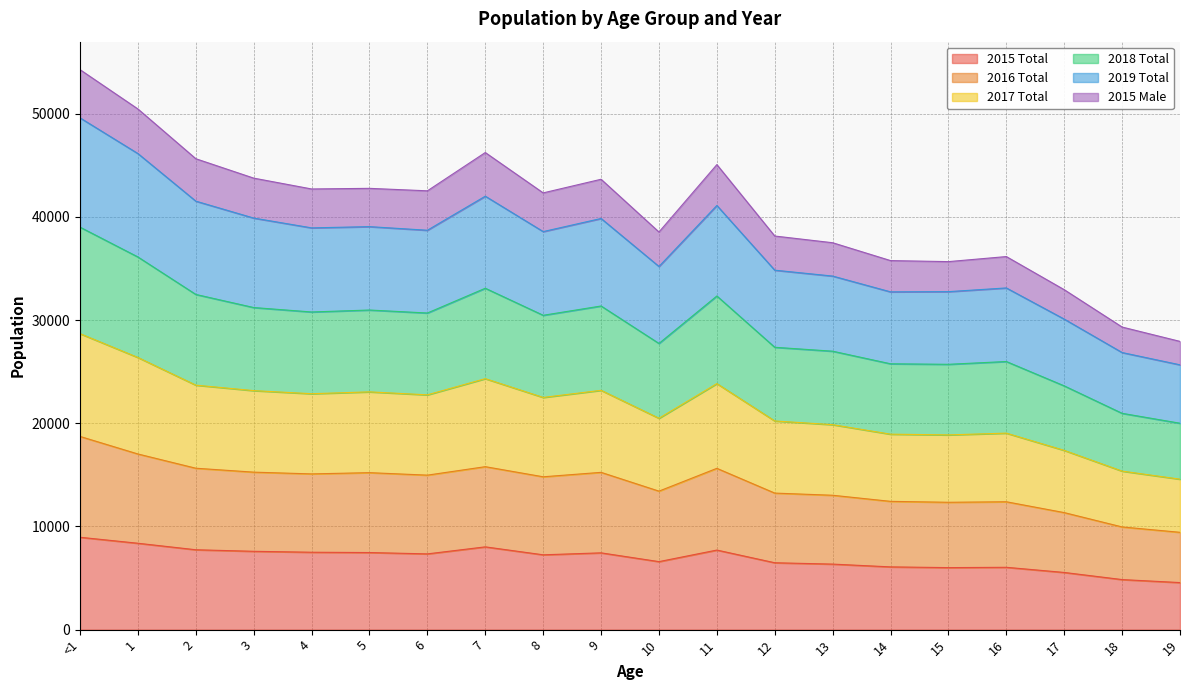

What is the total value across all series at 2?

45630